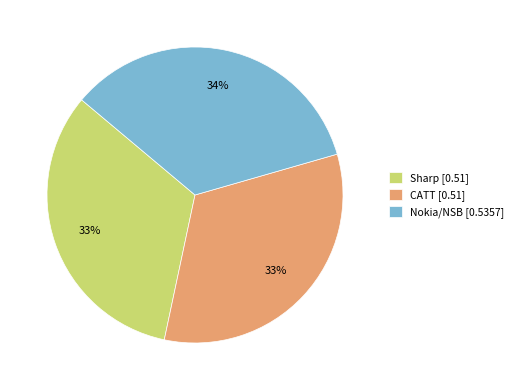

To the nearest percent, what is the combined percentage of CATT and Nokia/NSB?

67%